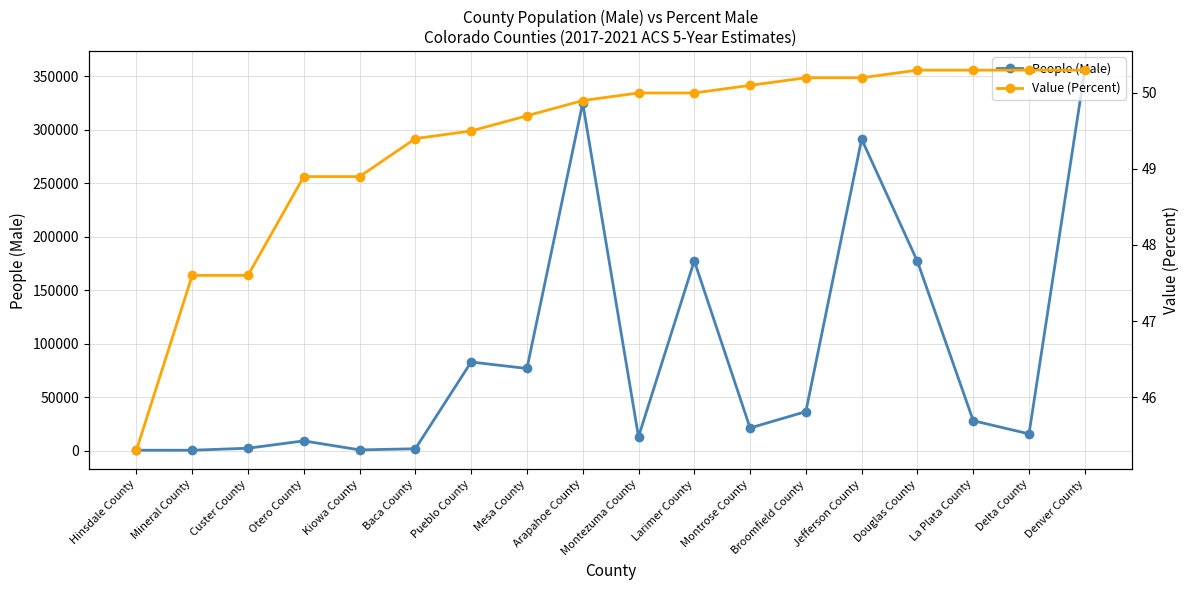

Reading left to right, list all the values displayed in this chart.

People (Male): 389.0	378.0	2248.0	9120.0	691.0	1740.0	82853.0	76817.0	324950.0	12955.0	177485.0	21193.0	36491.0	291263.0	176879.0	28002.0	15664.0	355765.0
Value (Percent): 45.3	47.6	47.6	48.9	48.9	49.4	49.5	49.7	49.9	50.0	50.0	50.1	50.2	50.2	50.3	50.3	50.3	50.3